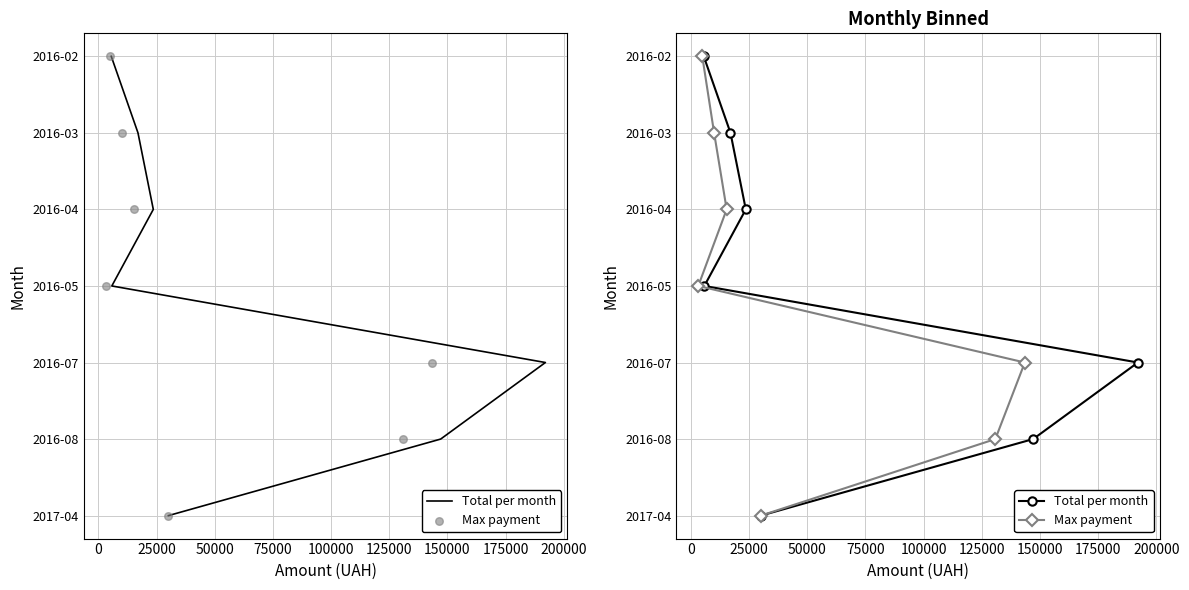

Which series has the widest spread of Y values?

Total per month